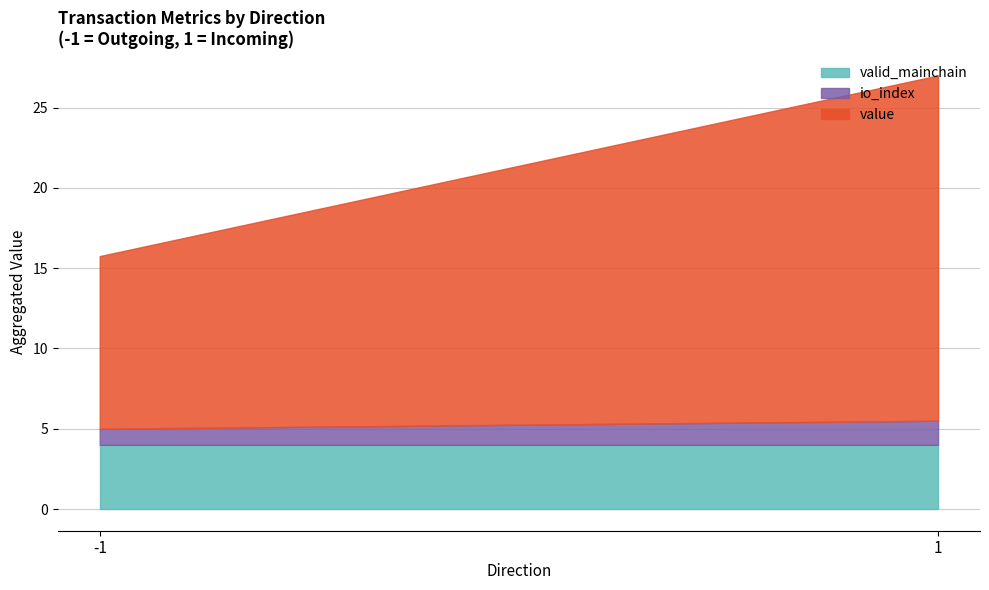

Does the chart display data point markers on the line(s)?

No